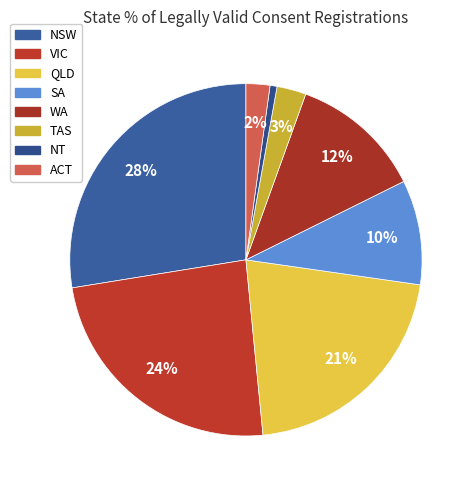

How many slices are in this pie chart?

8